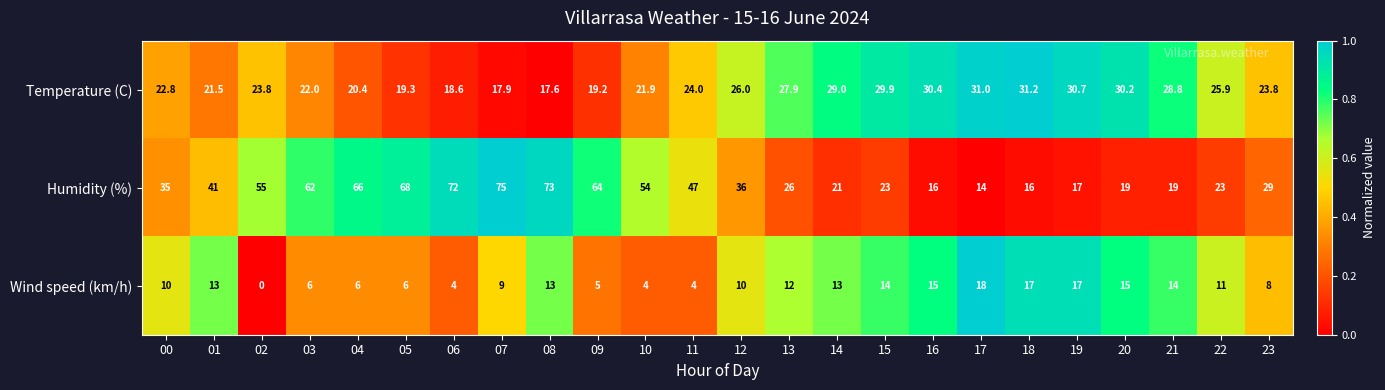

Rank the series at 15 from highest to lowest value.

Temperature (C), Humidity (%), Wind speed (km/h)